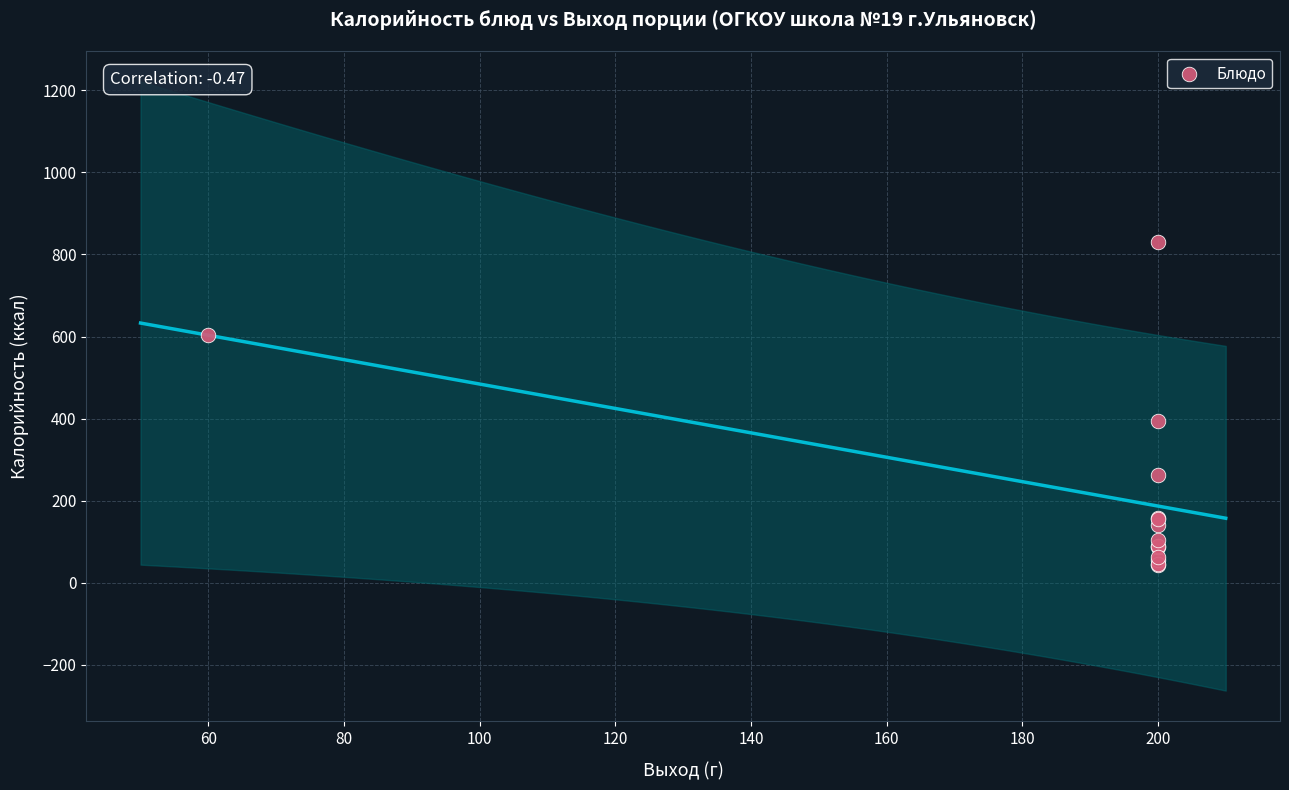

What Y value in the scatter plot is closest to 436?

394.0